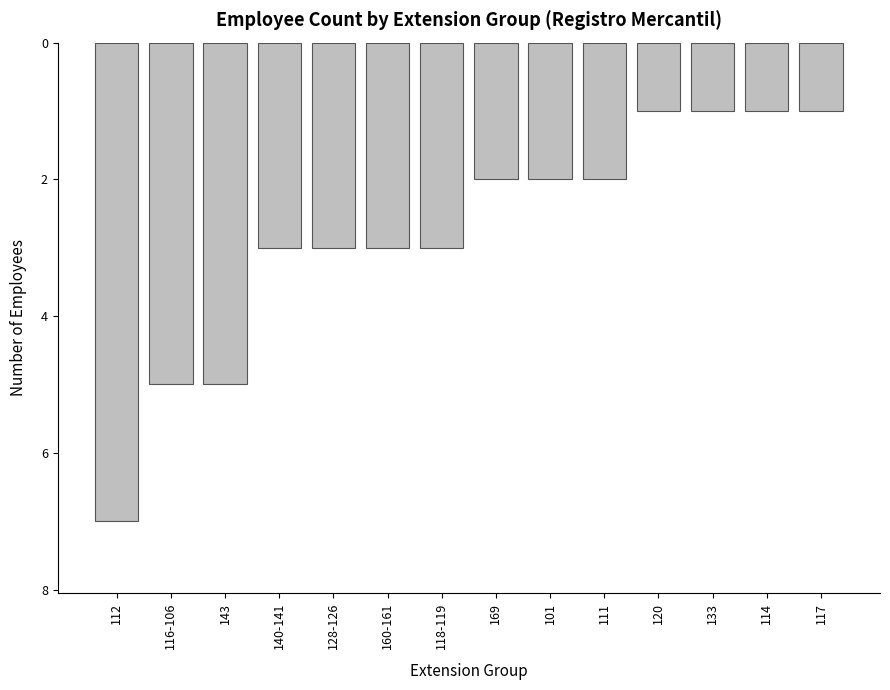

Reading left to right, extract all data points from this chart.

-7	-5	-5	-3	-3	-3	-3	-2	-2	-2	-1	-1	-1	-1